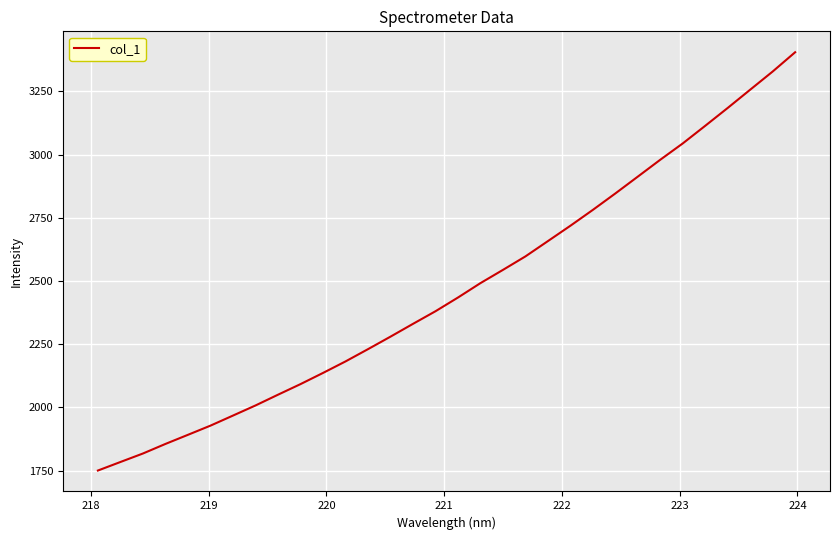

What is the greatest value displayed?

3405.0